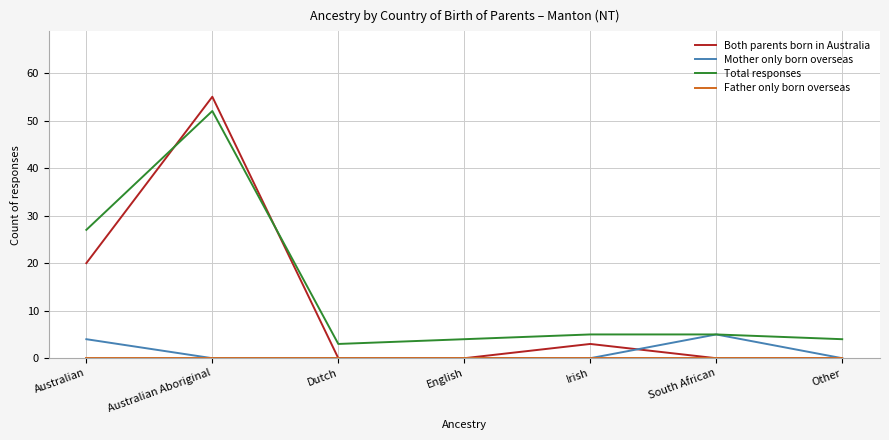

Which series has the largest total across all categories?

Total responses